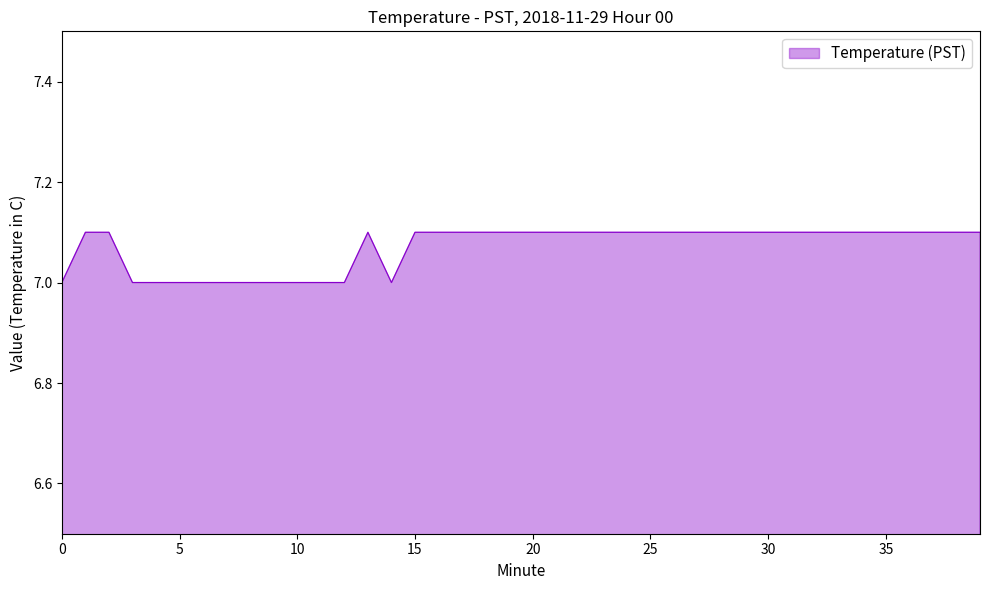

What is the average value?

7.1